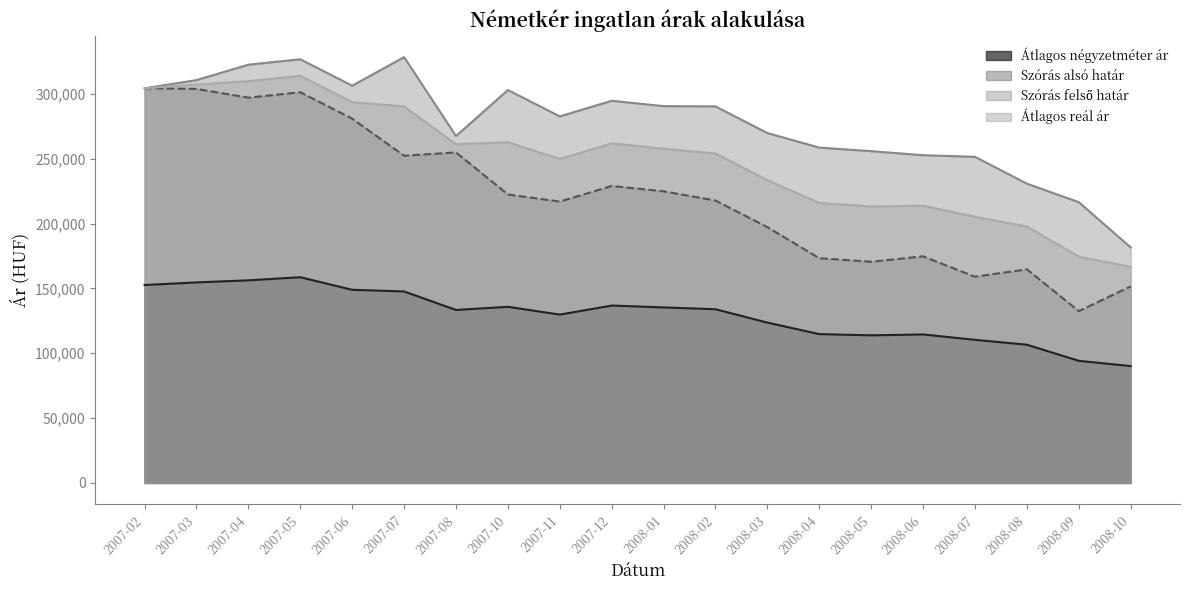

What is the label of the 18th point from the right?

2007-04